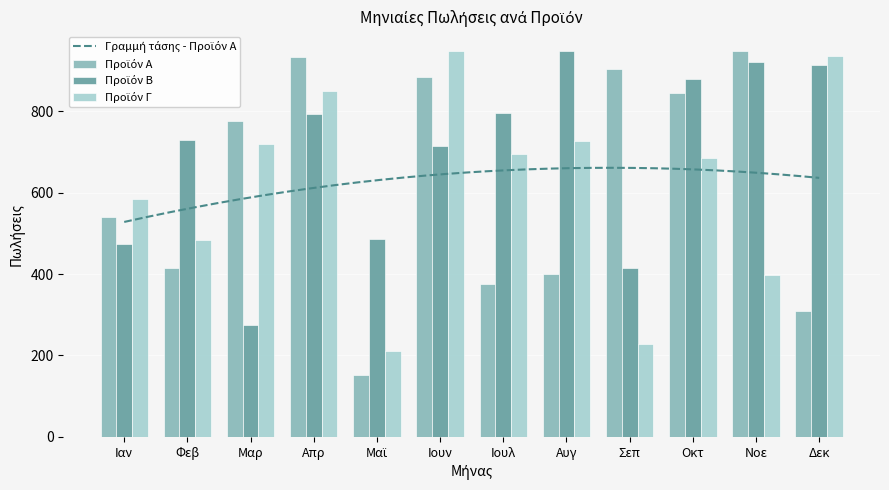

Which series has the widest spread of values?

Προϊόν Α